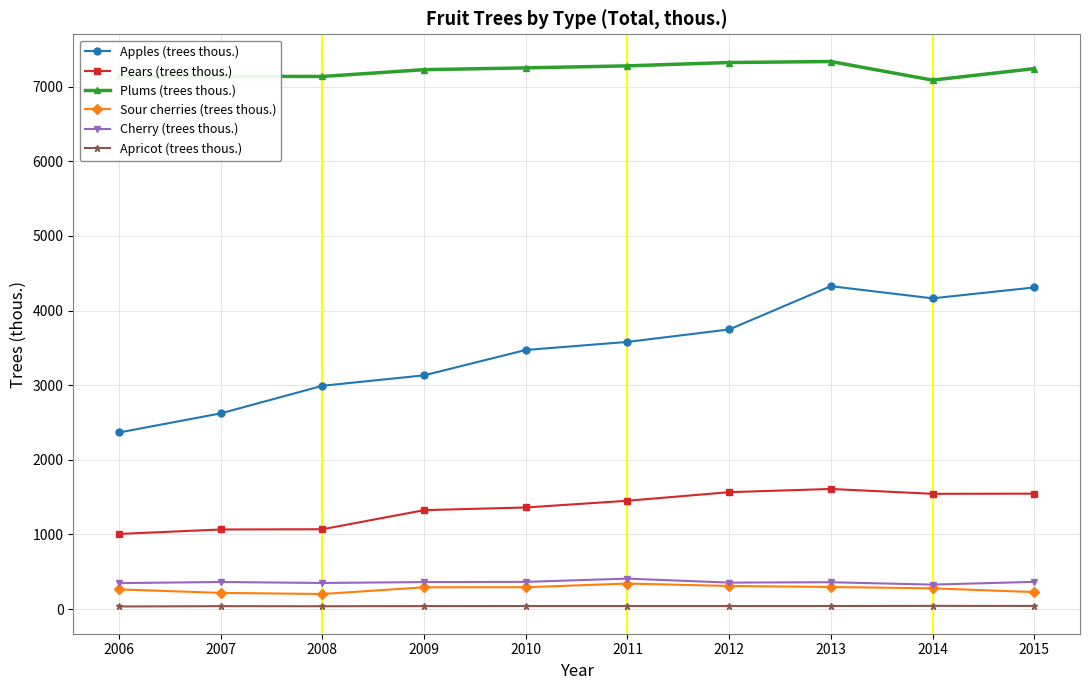

What is the sum of all Plums (trees thous.) values?

72176